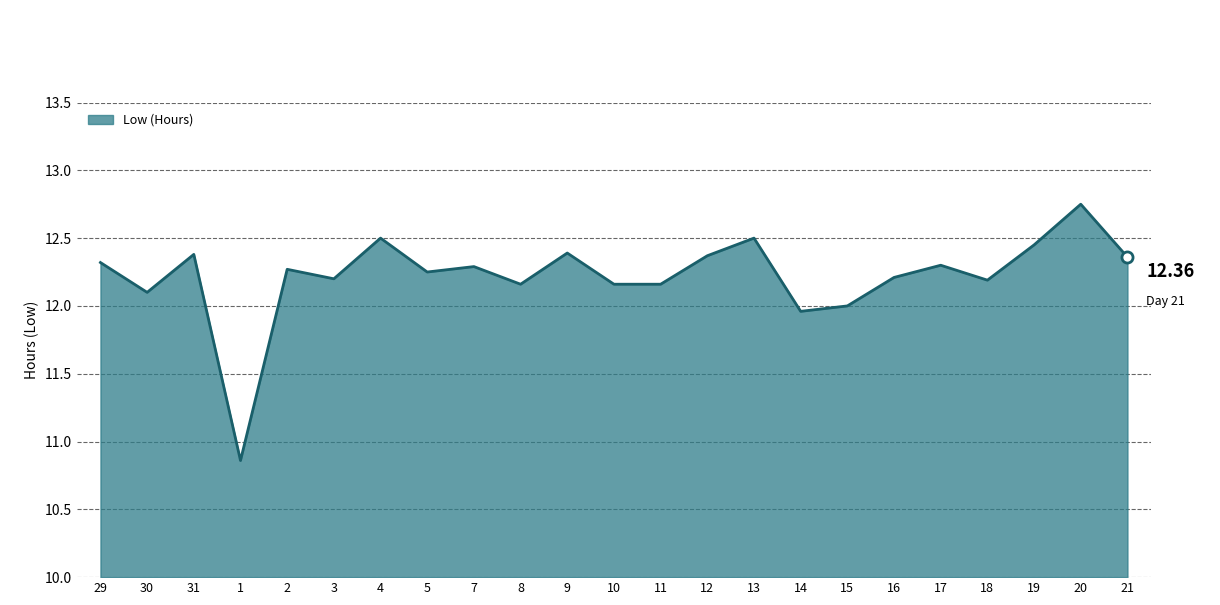

Approximately how many times larger is the value at 21 compared to 12?

1.0